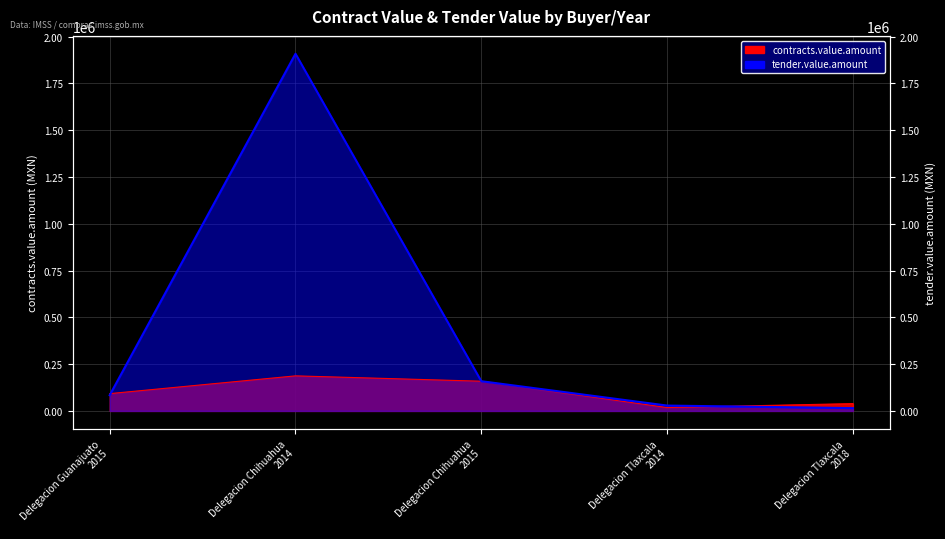

List the series in order of their peak value, highest first.

tender.value.amount, contracts.value.amount